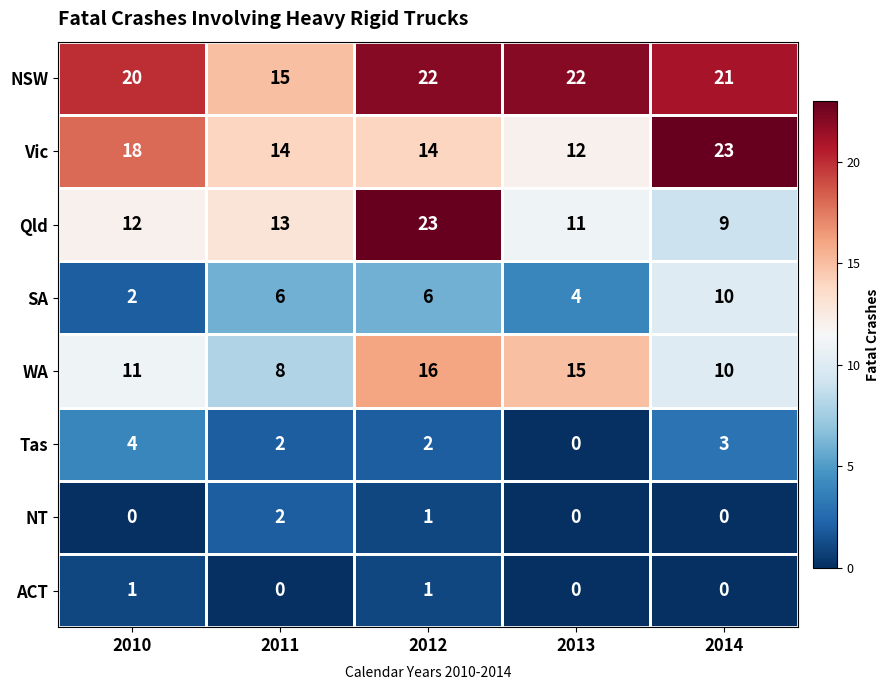

What is the difference between the Qld values at 2012 and 2013?

12